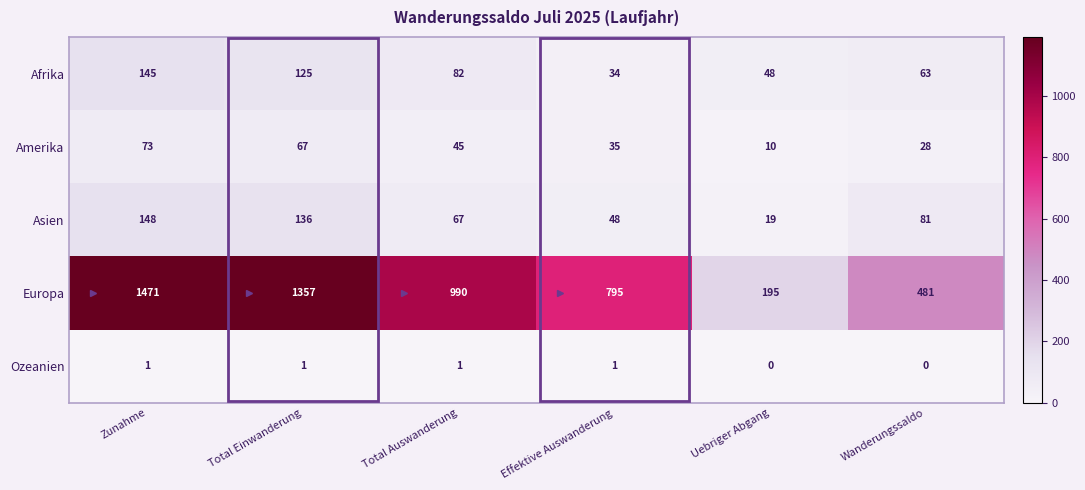

At which category is the sum across all series the highest?

Zunahme